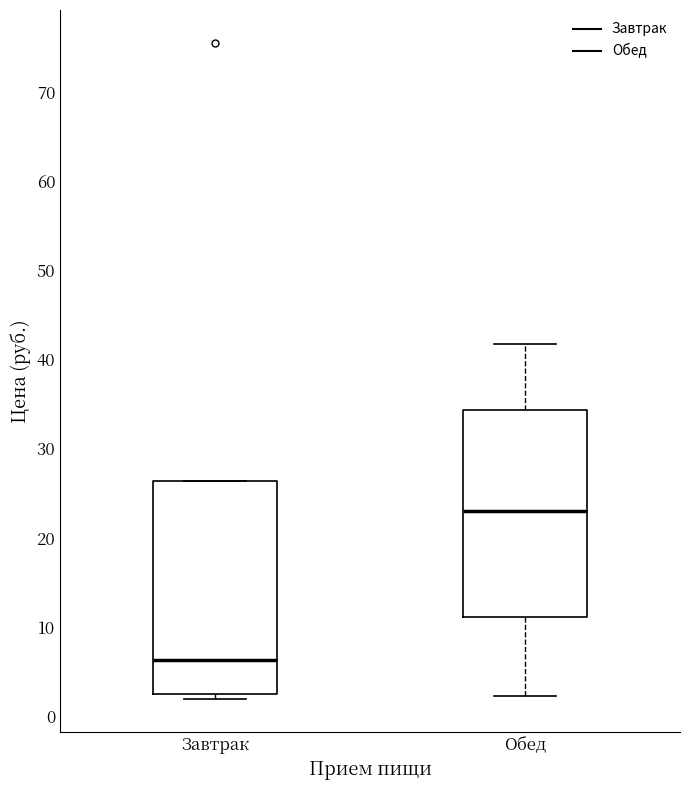

Where is the upper edge of the box for Обед on the y-axis? The values are not printed on the chart, so give them approximately, as read against the axis.

34